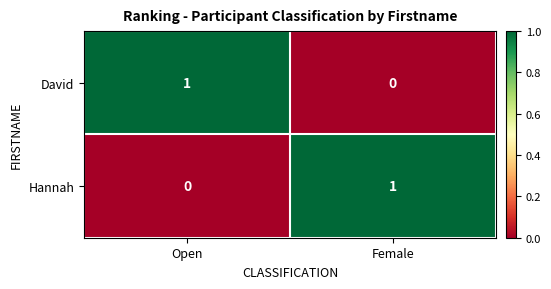

Which category has the lowest value in the David series?

Female